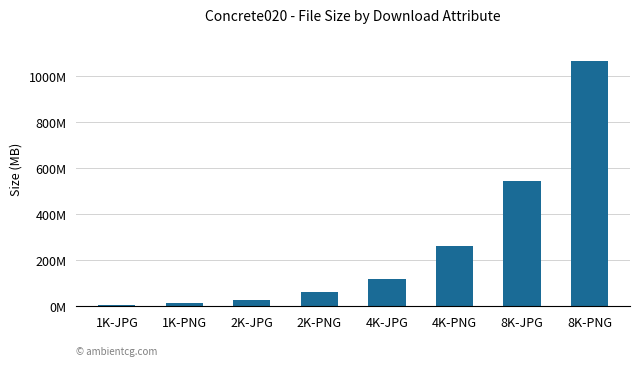

Are the bars horizontal?

No